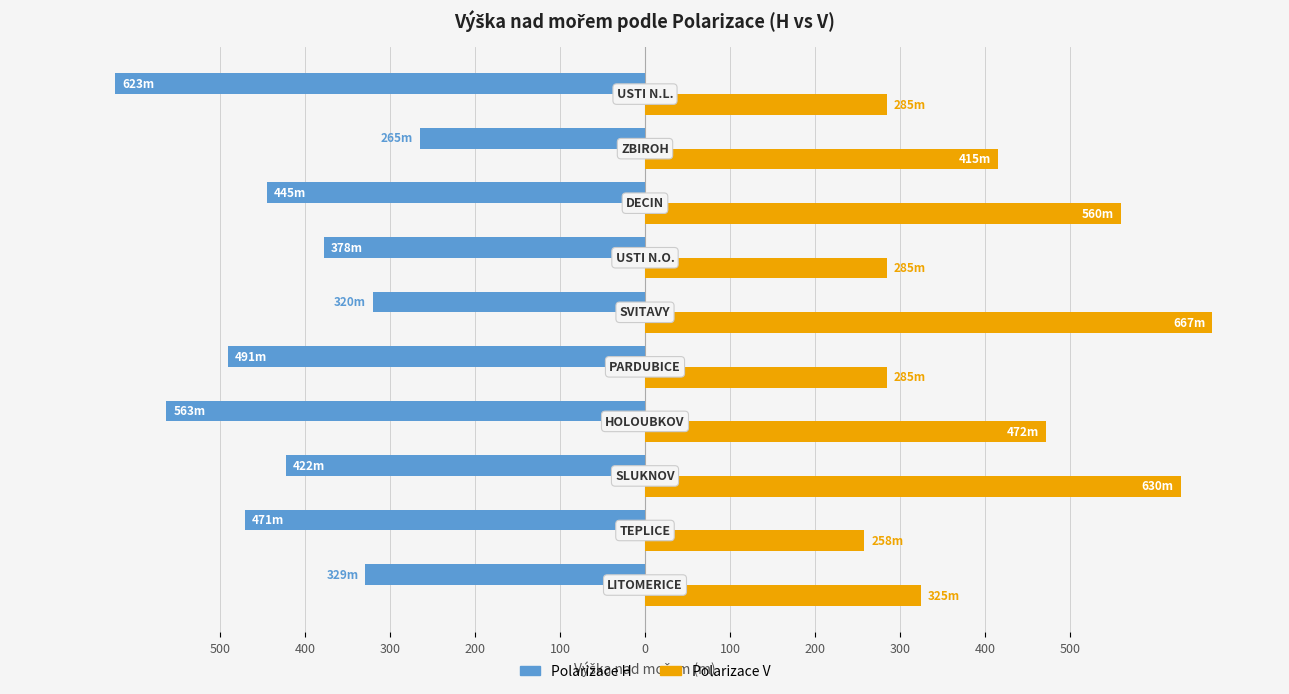

Does the chart contain any negative values?

Yes